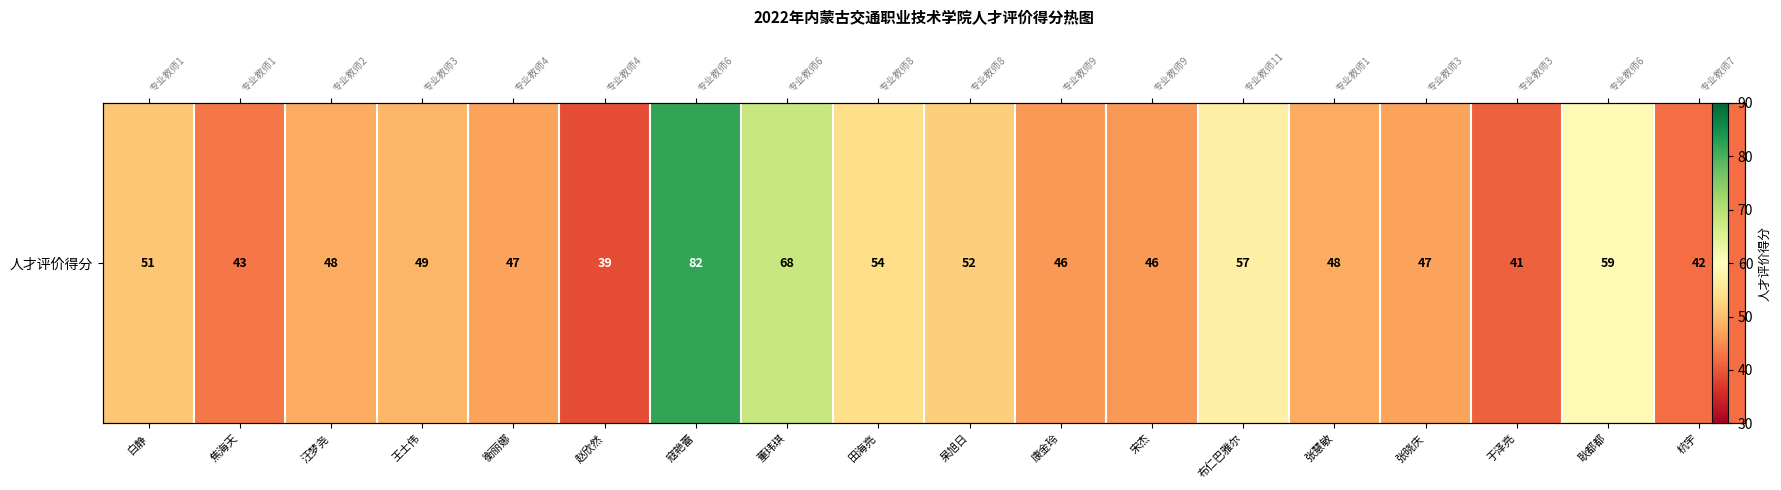

True or false: the data shows 51 at 白静.

True